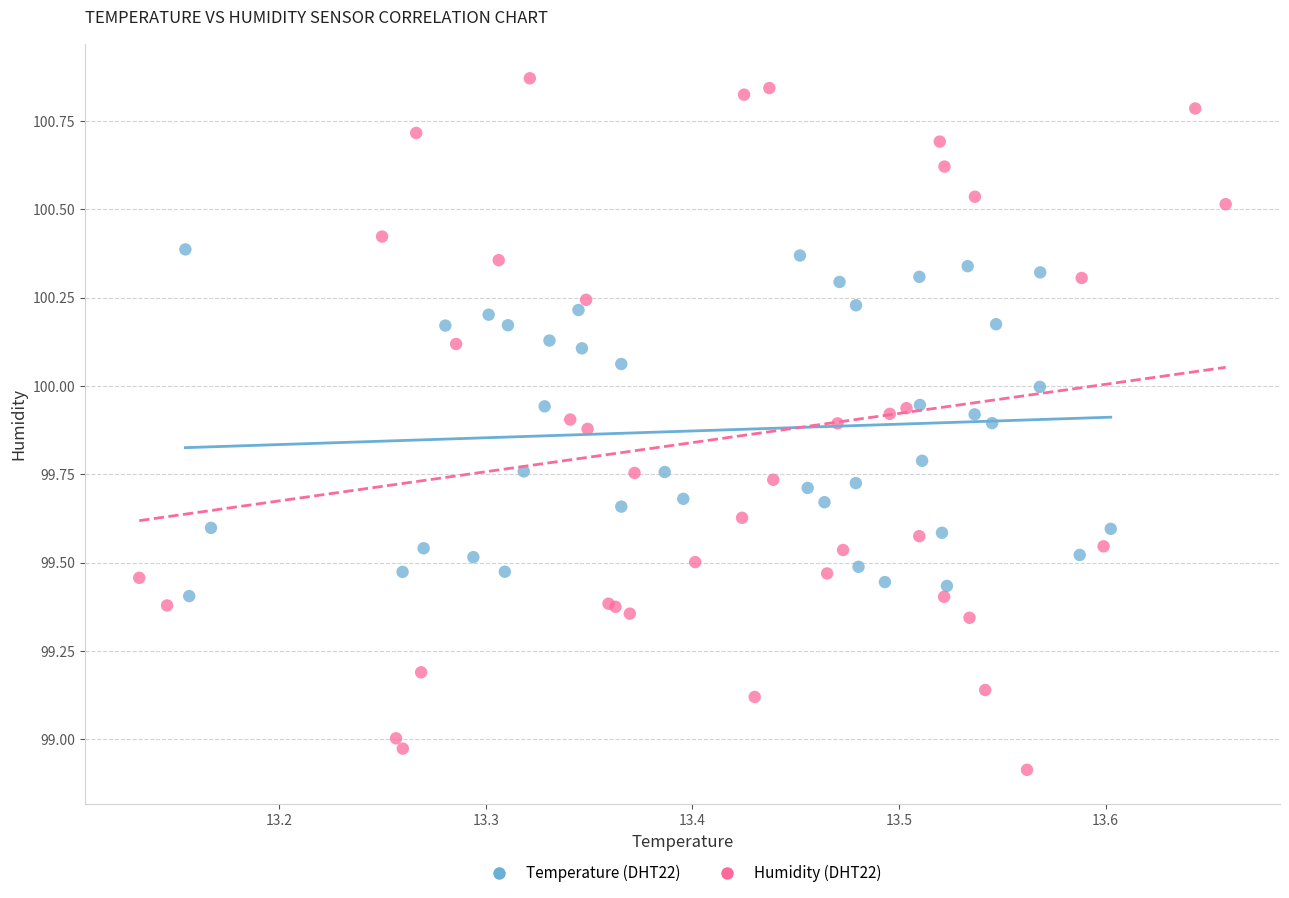

What are all the series names shown in the legend?

Temperature (DHT22), Humidity (DHT22)